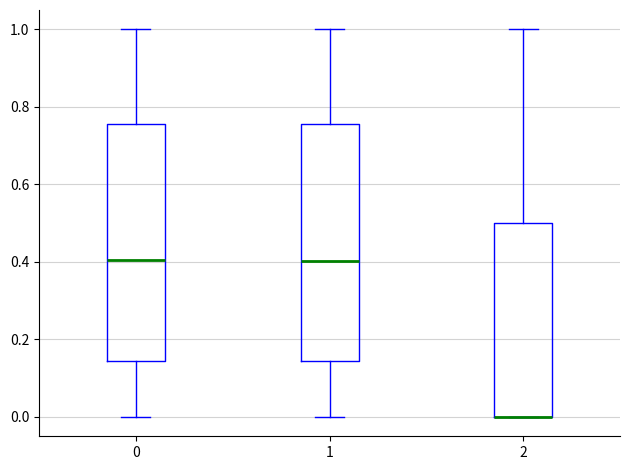

Reading left to right, read every box against the y-axis: the position of its median line, the range the box covers, and the ends of its whiskers. The values are not printed on the chart, so give them approximately, as read against the axis.

0: median 0.40, box 0.14 to 0.76, whiskers 0.00 to 1.00
1: median 0.40, box 0.14 to 0.76, whiskers 0.00 to 1.00
2: median 0.00 (drawn on the box's lower edge), box 0.00 to 0.50, whiskers 0.00 to 1.00